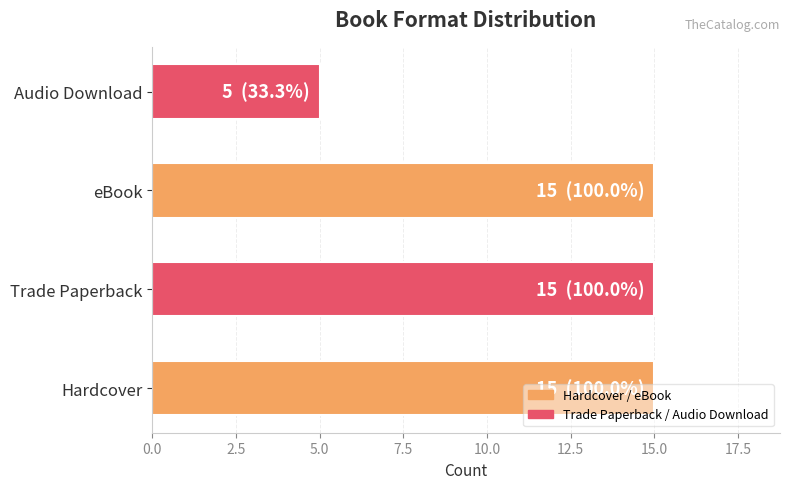

Does the chart contain any negative values?

No